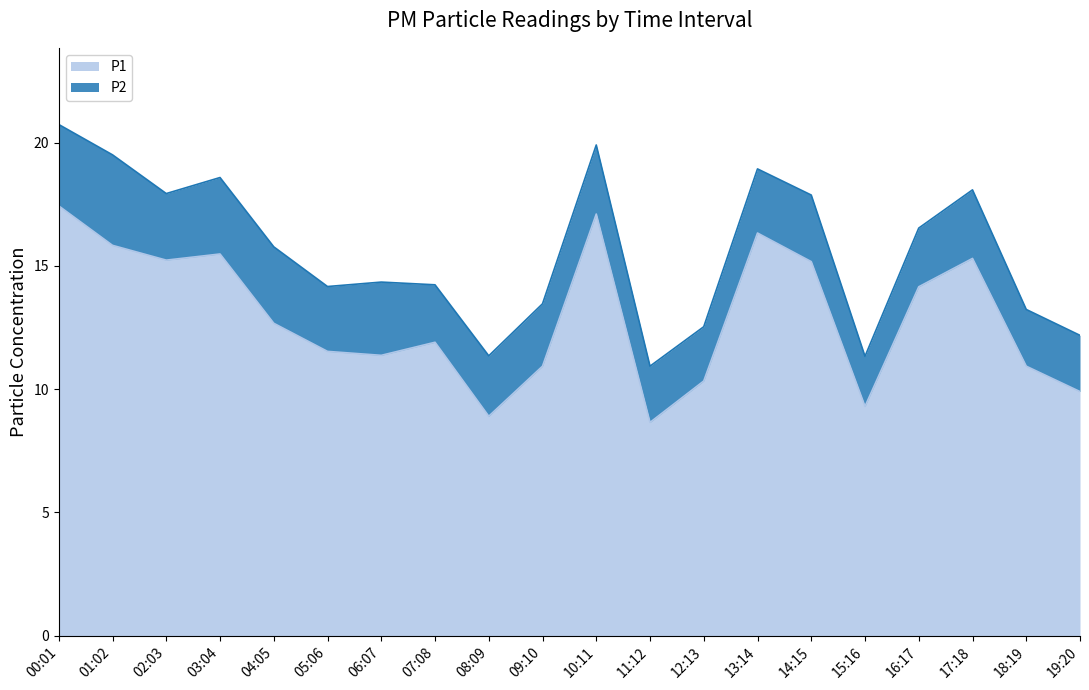

How many lines are shown in the chart?

2